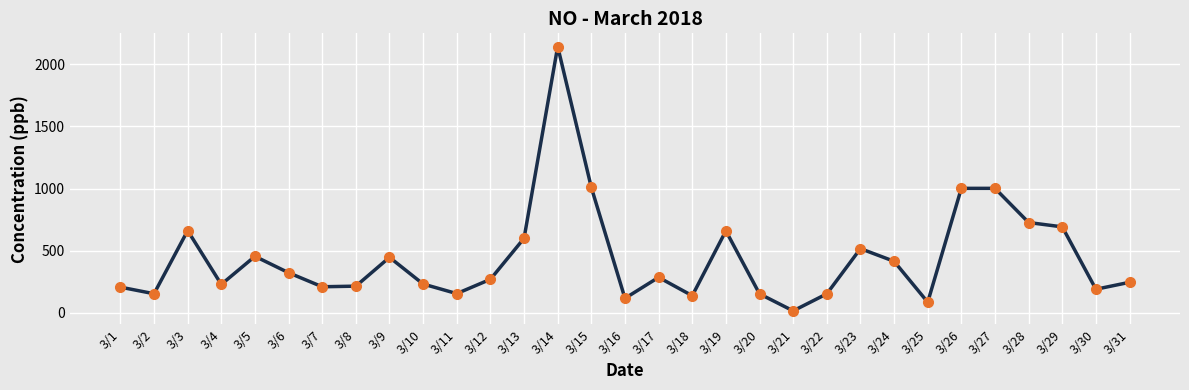

Approximately how many times larger is the value at 3/10 compared to 3/24?

0.6